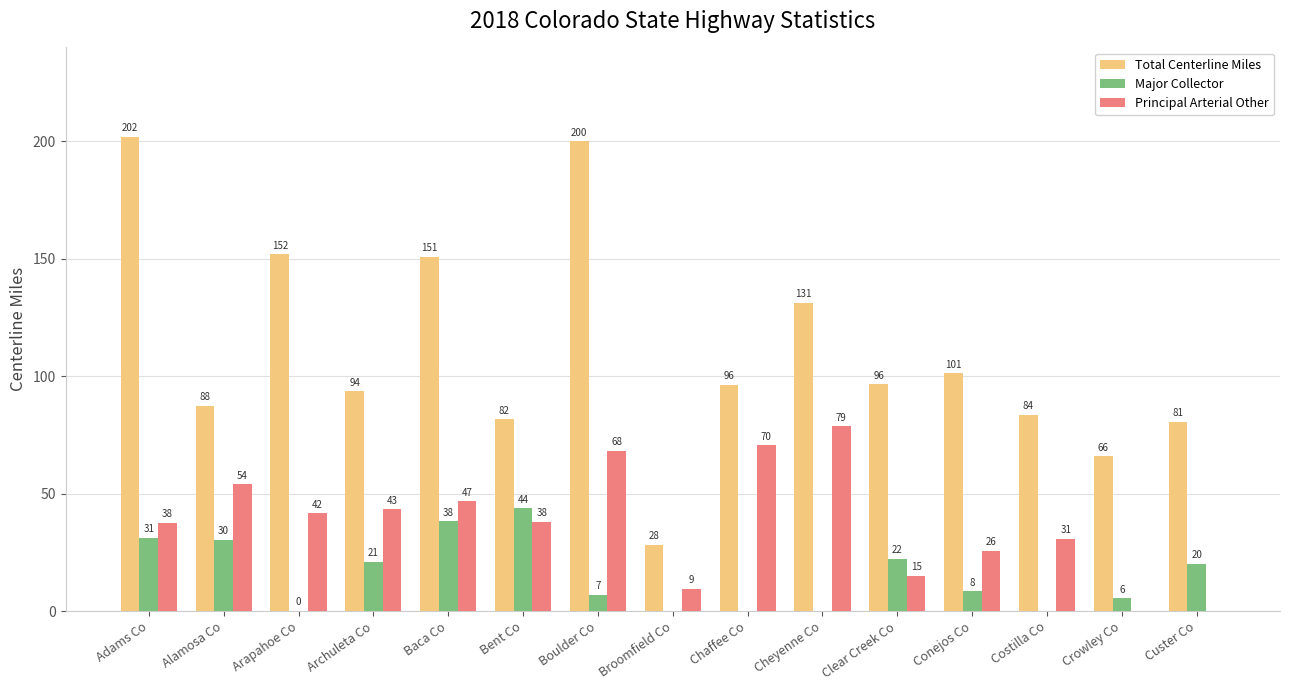

Between Bent Co and Custer Co, which series saw the biggest shift?

Principal Arterial Other